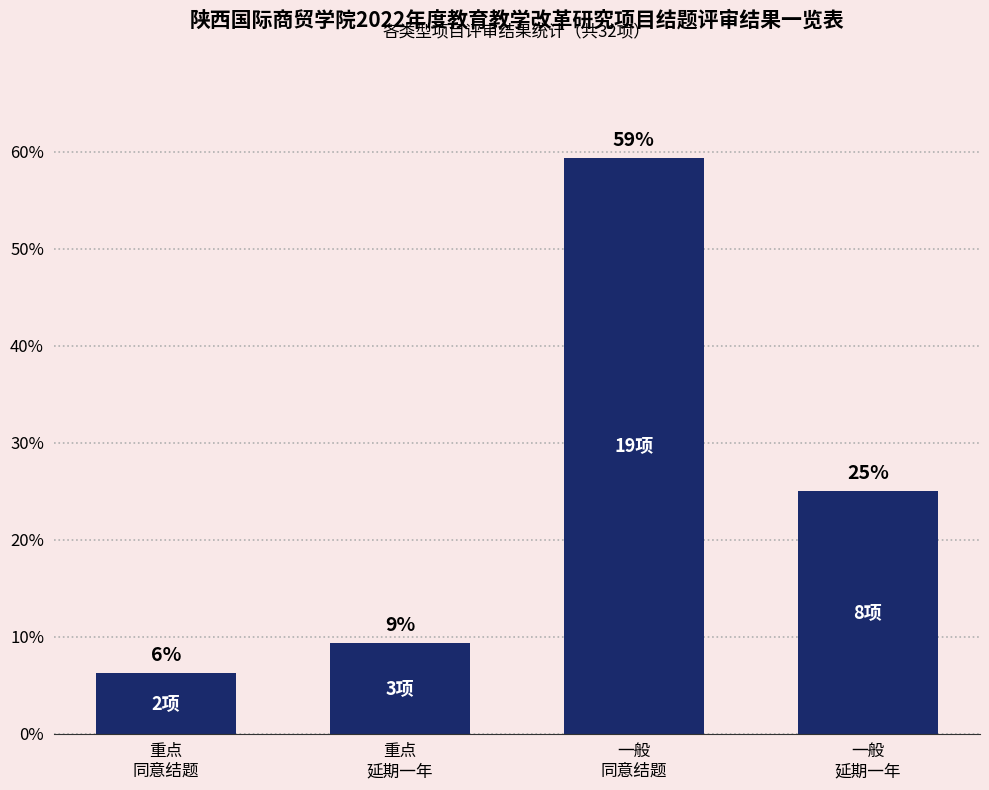

At which category does the chart reach its minimum across all series?

重点
同意结题